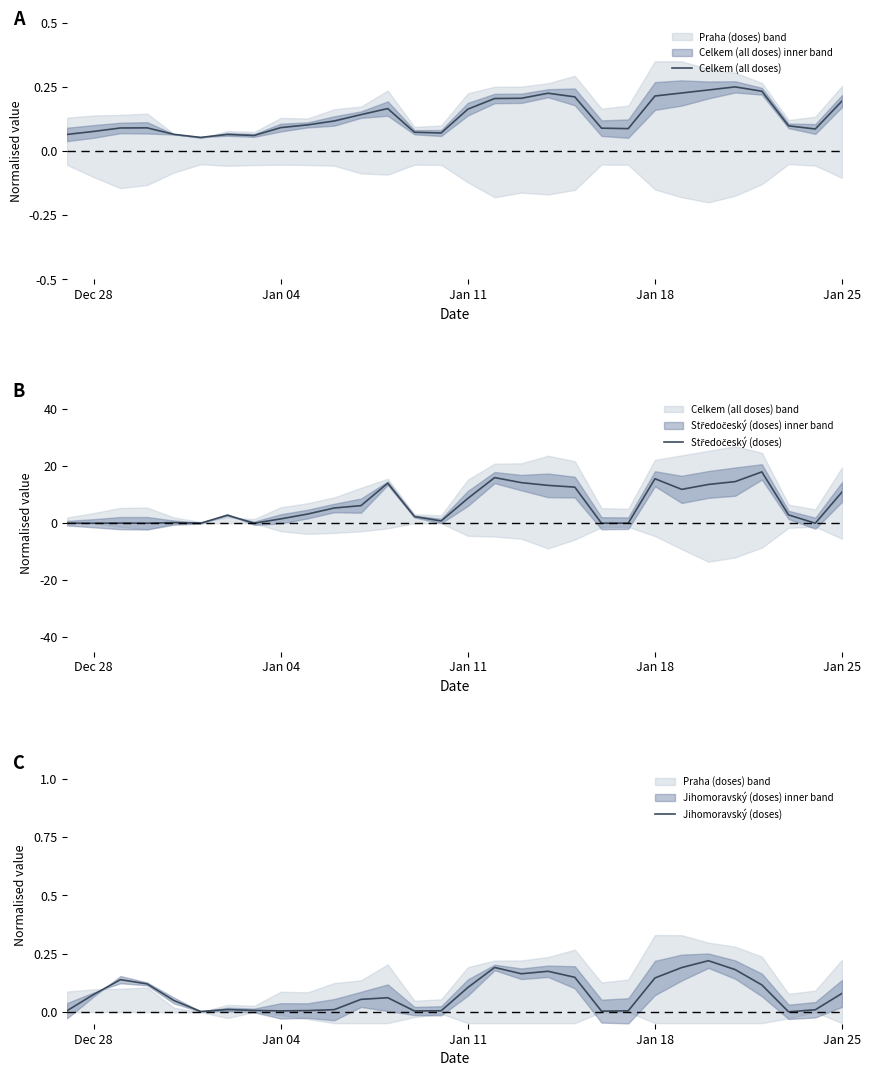

The value of Celkem (all doses) at 13 is 0.0. True or false?

False